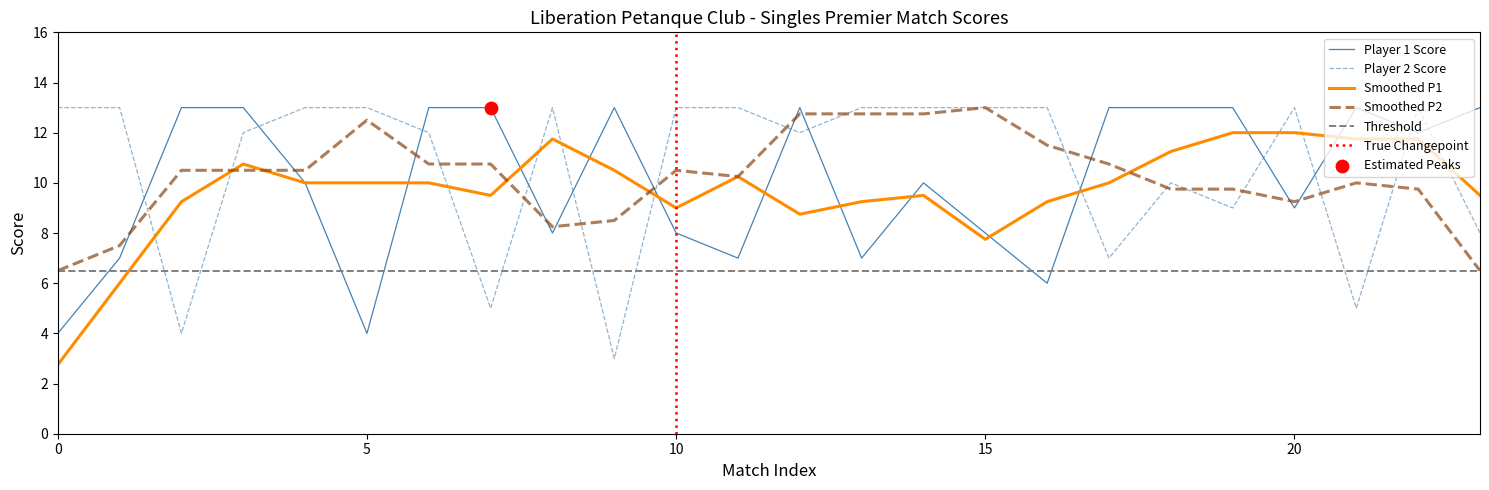

Which series has the widest spread of Y values?

Player 2 Score